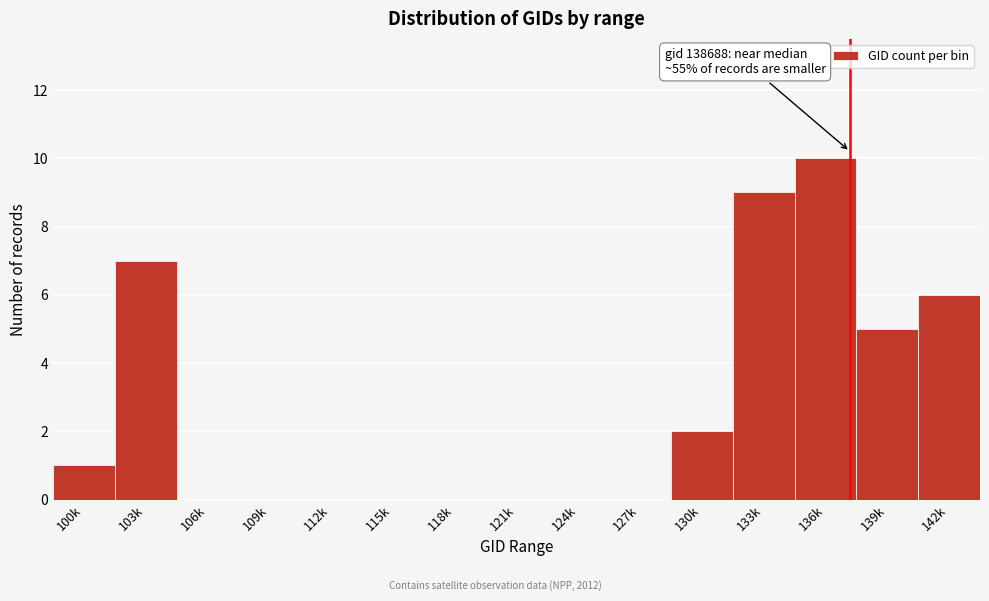

Reading left to right, extract all data points from this chart.

100k=1	103k=7	106k=0	109k=0	112k=0	115k=0	118k=0	121k=0	124k=0	127k=0	130k=2	133k=9	136k=10	139k=5	142k=6